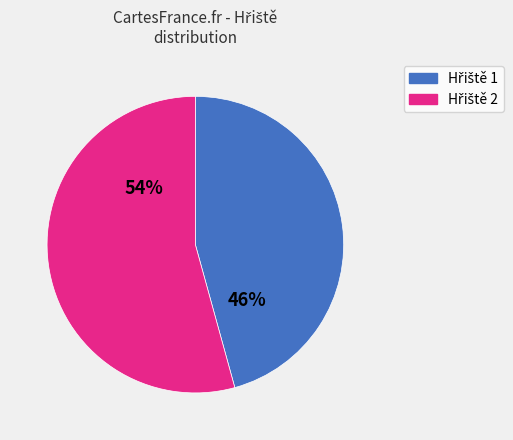

Is there any slice that represents more than half of the pie?

Yes